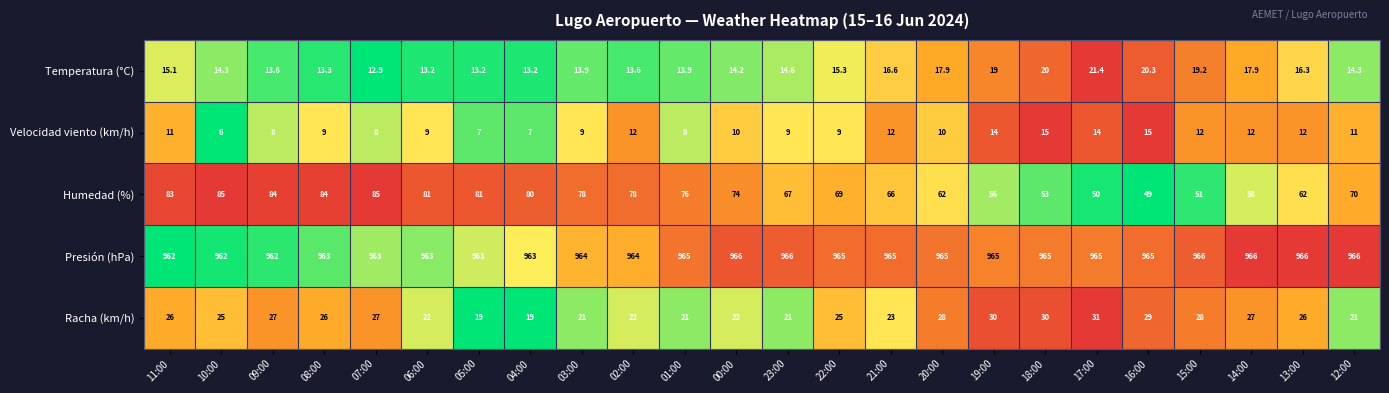

What is the total value across all series at 13:00?

1082.3